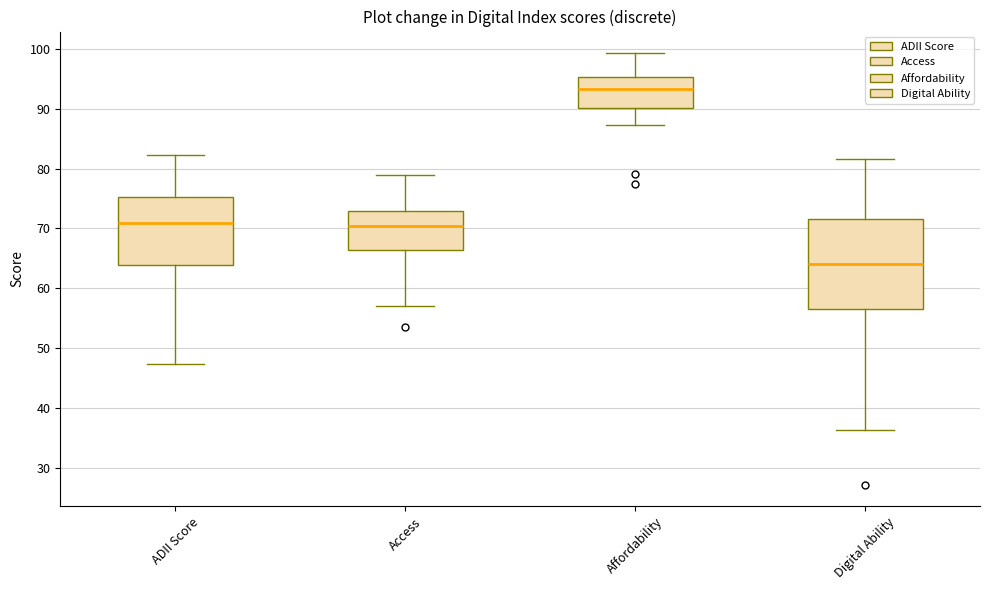

Where does the median line of the box for Affordability sit on the y-axis? The values are not printed on the chart, so give them approximately, as read against the axis.

93